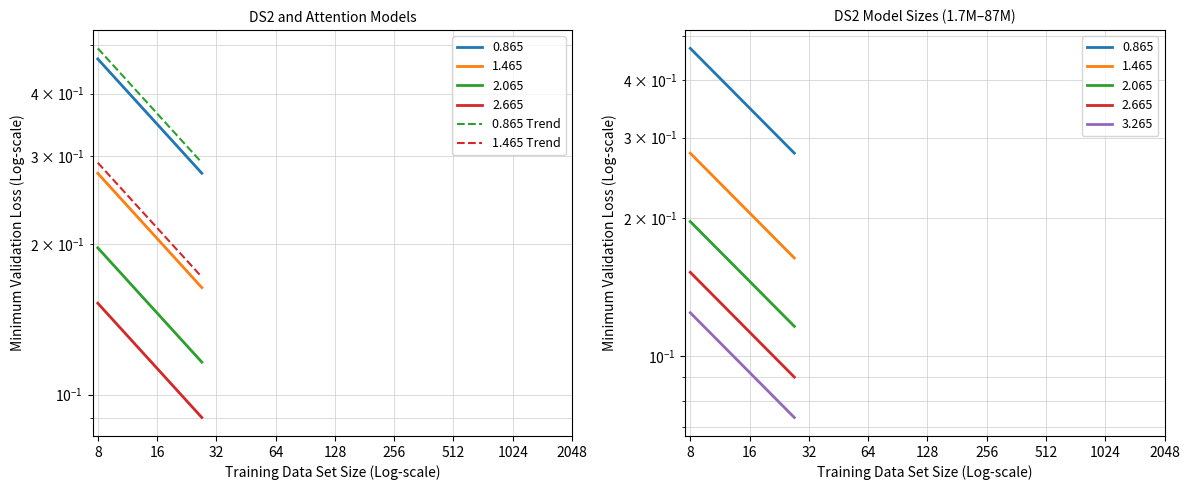

What is the difference between the maximum and minimum values in the 0.865 Trend series?

0.2